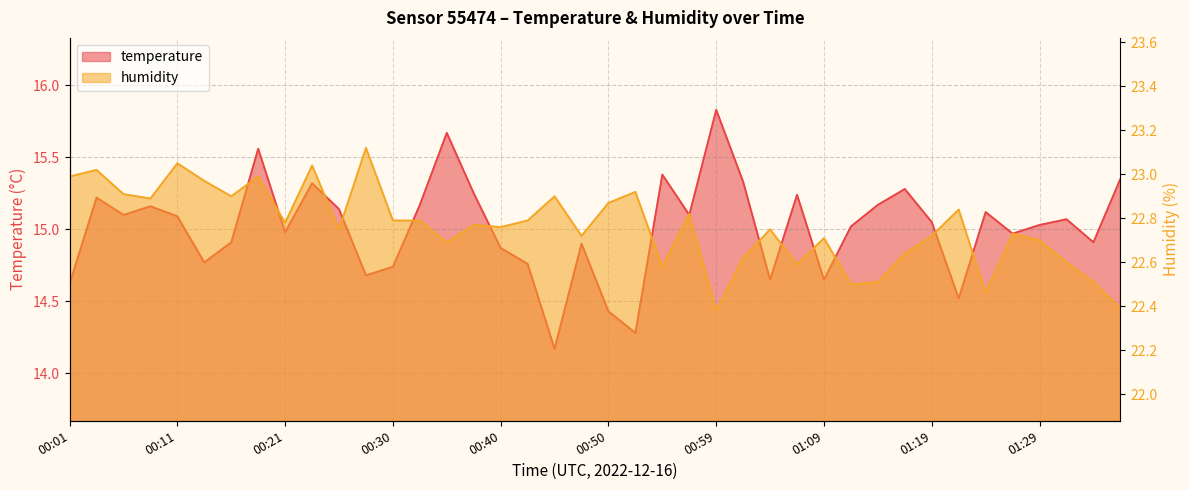

Is the value of temperature at 00:59 greater than the value of humidity at 01:14?

No